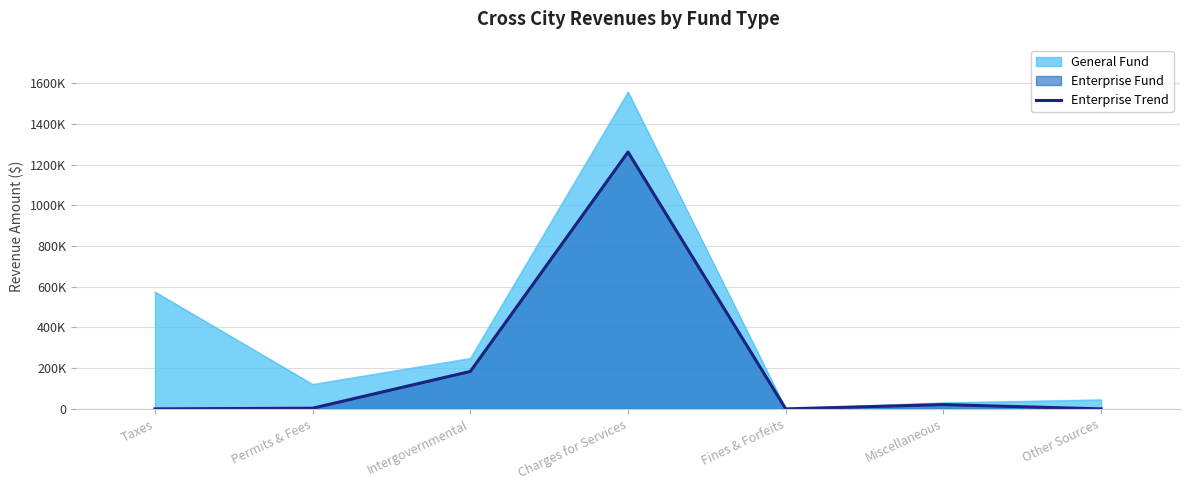

Does the chart have visible grid lines?

Yes